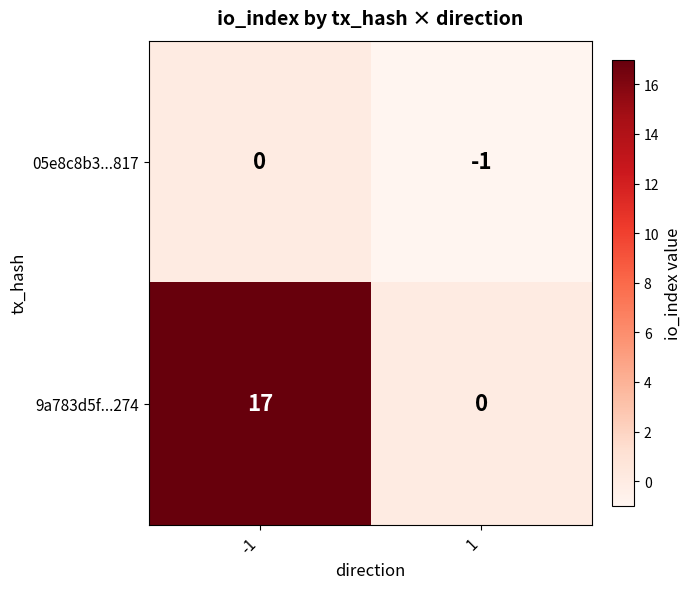

Which label corresponds to the largest value in the chart?

-1